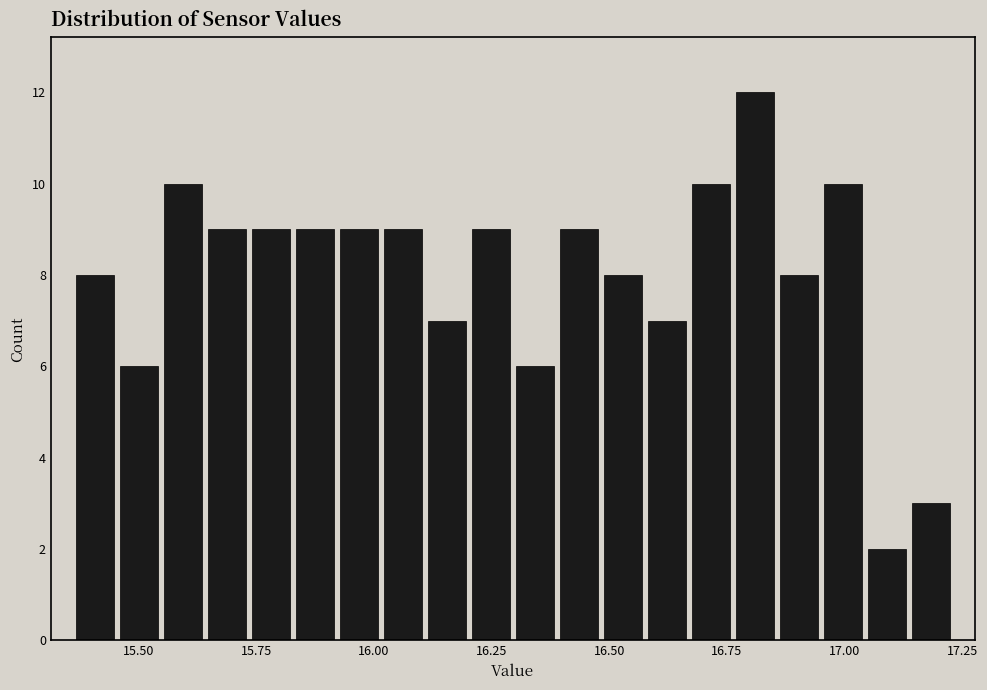

Read against the x-axis, roughly where is the centre of the tallest bar?

16.80